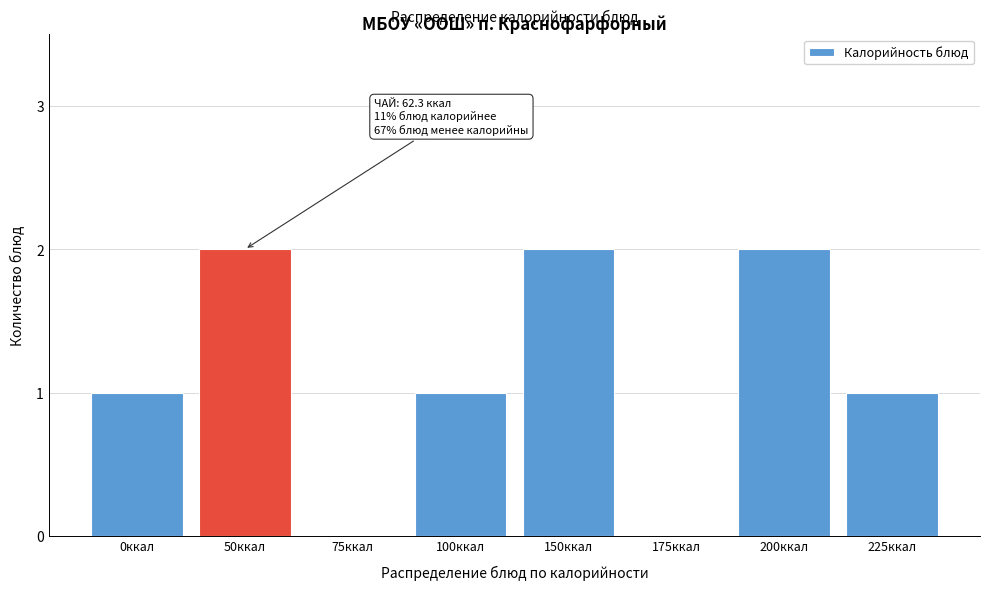

Reading left to right, what are all the values shown in this chart?

0ккал=1	50ккал=2	75ккал=0	100ккал=1	150ккал=2	175ккал=0	200ккал=2	225ккал=1